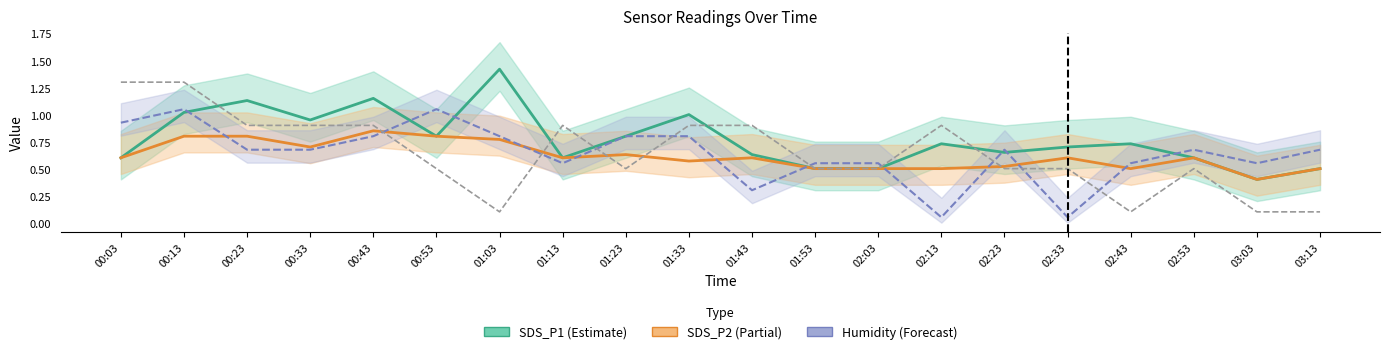

Is it true that SDS_P1 (Estimate) equals 0.1 at 01:53?

False